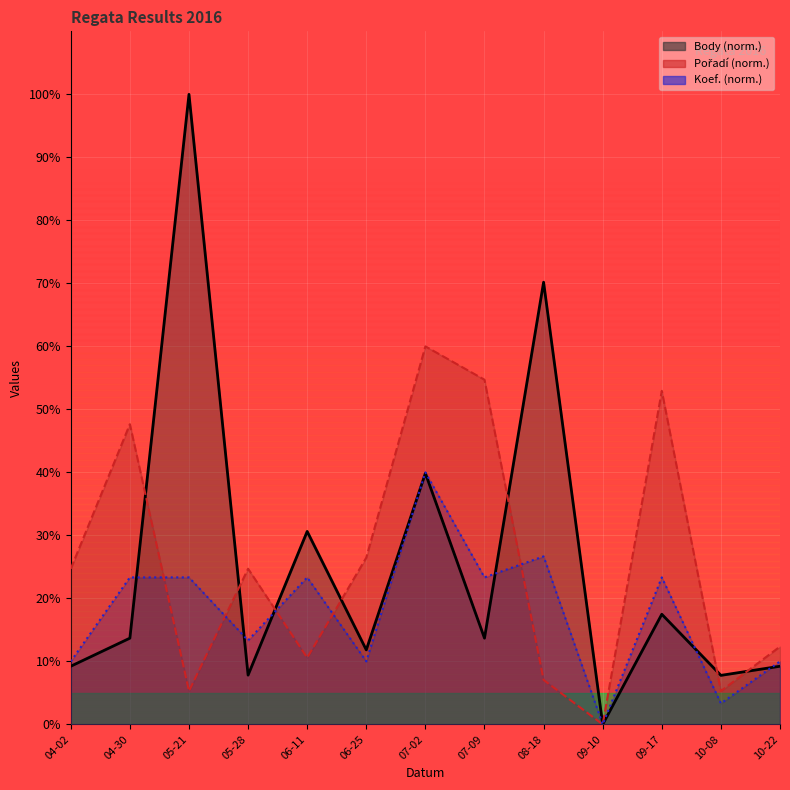

Which category has the highest value in the Pořadí series?

07-02